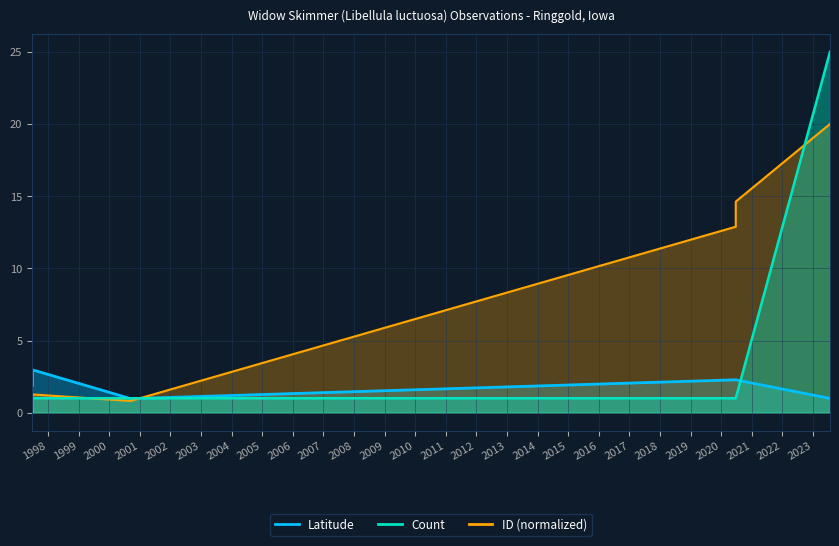

Is it true that Count equals 1.0 at 1997-06-27?

True